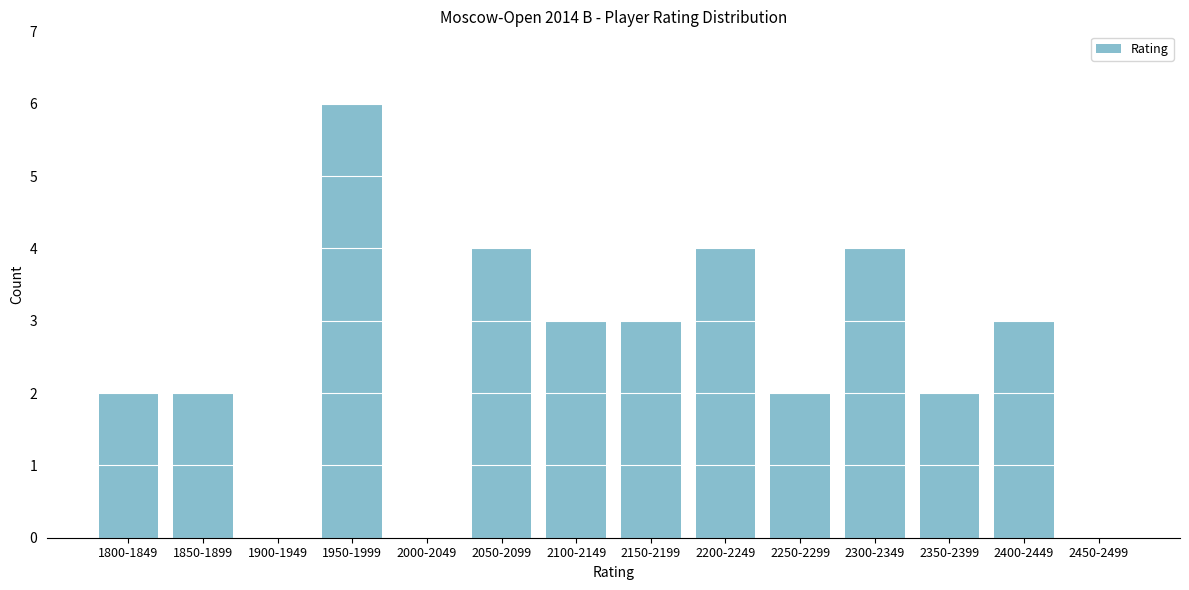

Reading left to right, extract all data points from this chart.

1800-1849=2	1850-1899=2	1900-1949=0	1950-1999=6	2000-2049=0	2050-2099=4	2100-2149=3	2150-2199=3	2200-2249=4	2250-2299=2	2300-2349=4	2350-2399=2	2400-2449=3	2450-2499=0